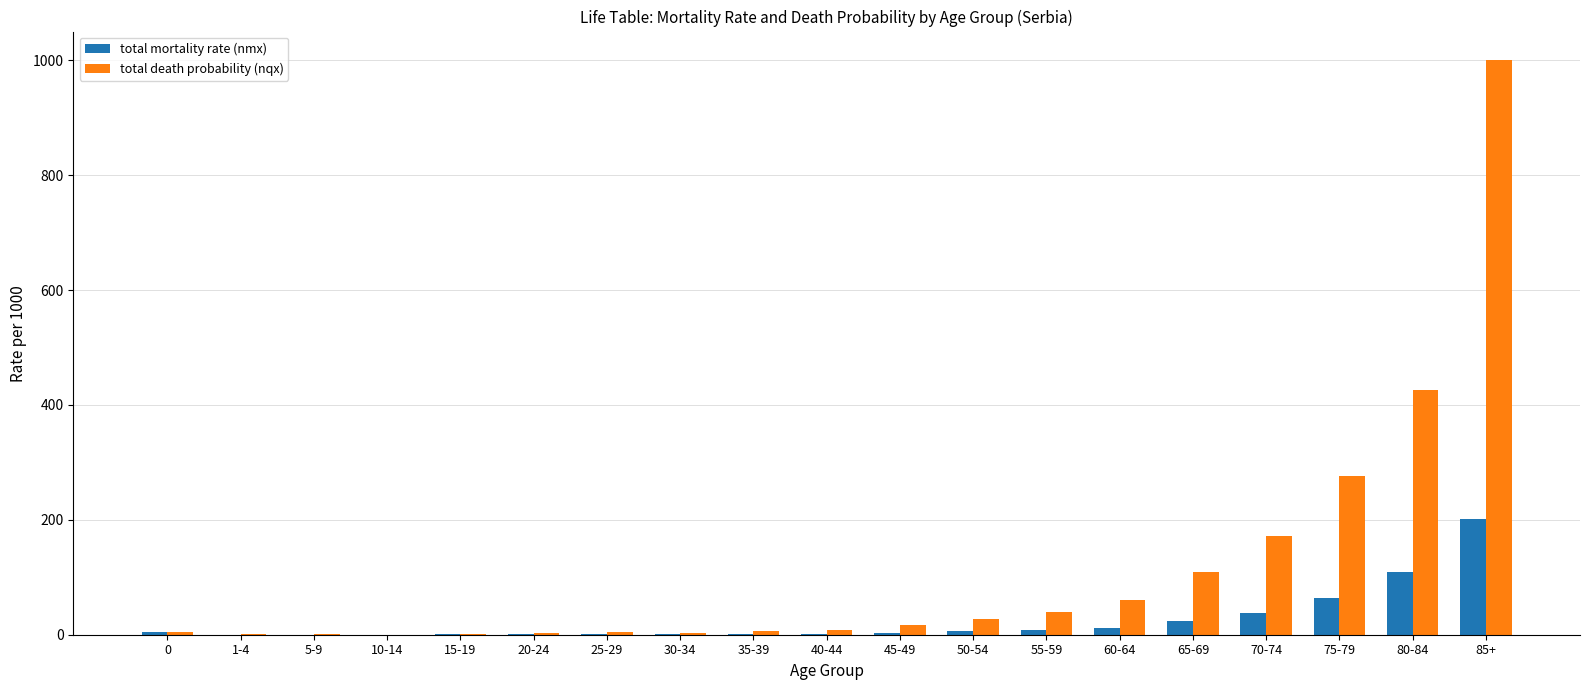

Is it true that total mortality rate (nmx) equals 0.6 at 30-34?

True